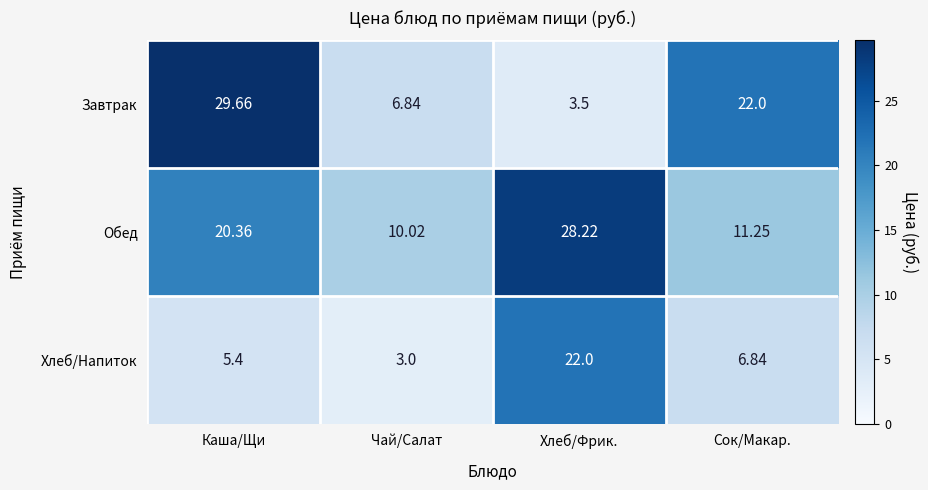

At which label does Обед first exceed 20?

Каша/Щи